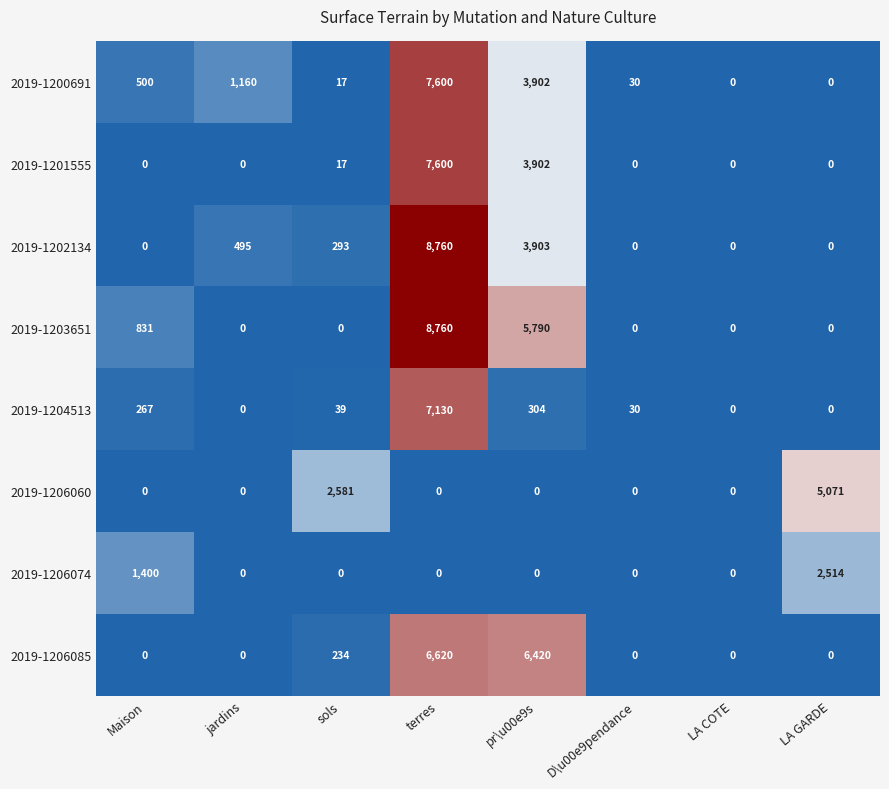

Which series has the largest total across all categories?

2019-1203651